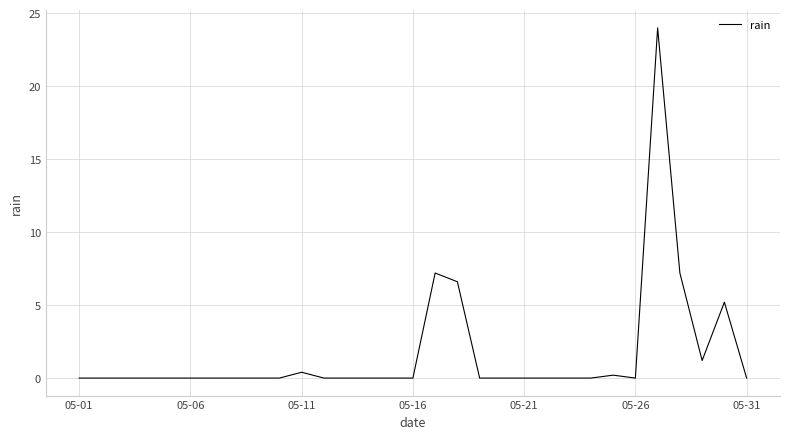

Reading left to right, what are all the values shown in this chart?

0.0	0.0	0.0	0.0	0.0	0.0	0.0	0.0	0.0	0.0	0.4	0.0	0.0	0.0	0.0	0.0	7.2	6.6	0.0	0.0	0.0	0.0	0.0	0.0	0.2	0.0	24.0	7.2	1.2	5.2	0.0